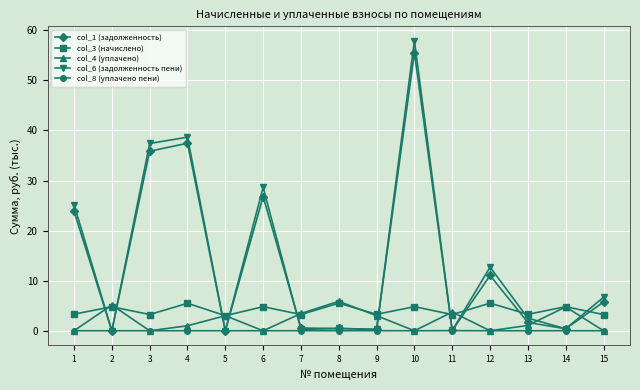

The col_1 (задолженность) series shows 0.1 at 11. True or false?

True